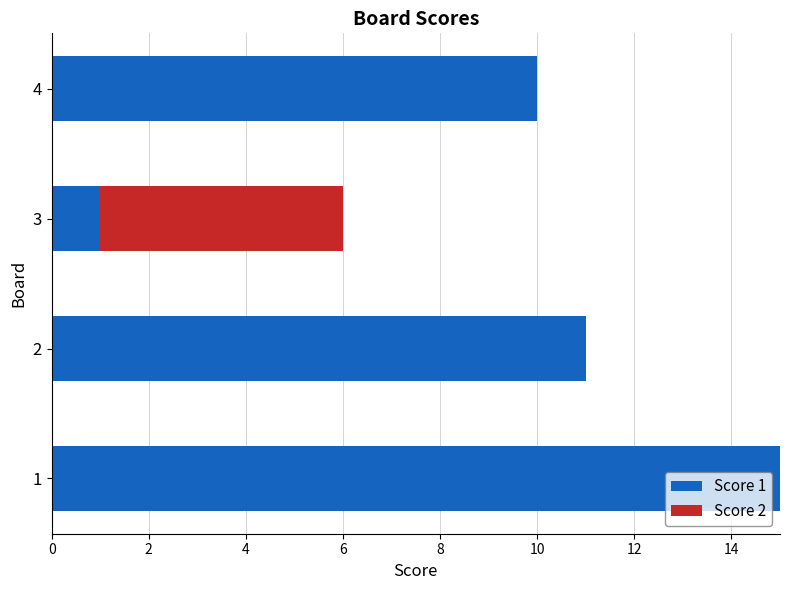

What is the total value across all series at 2?

11